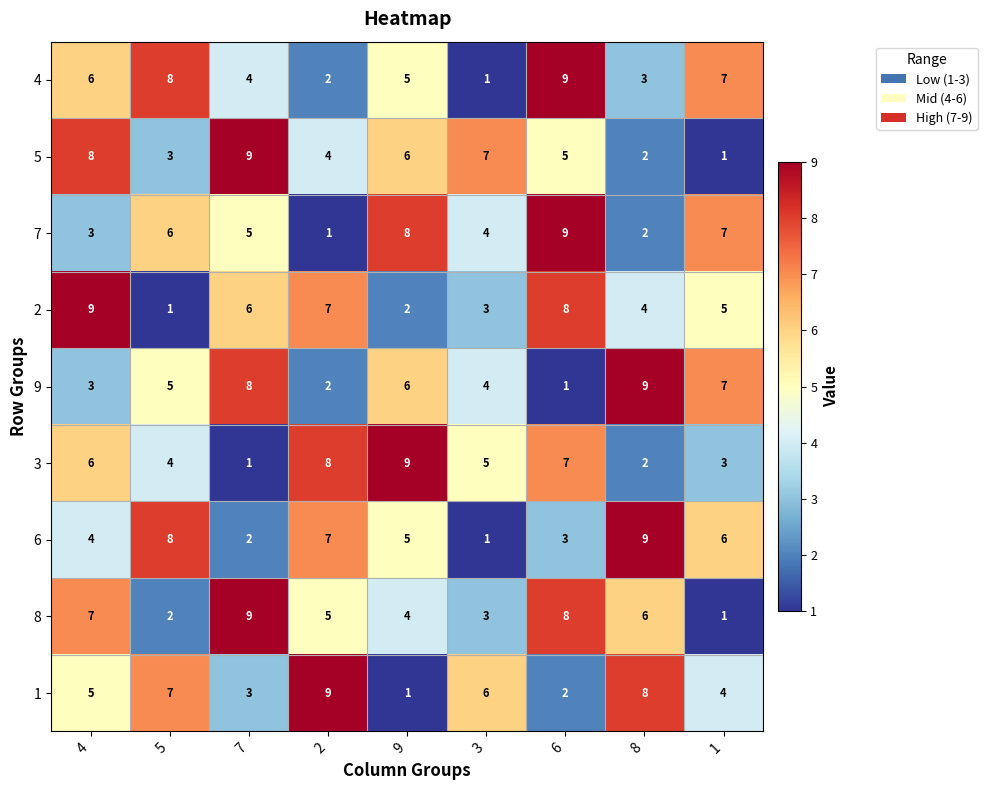

What is the total value across all series at 4?

51